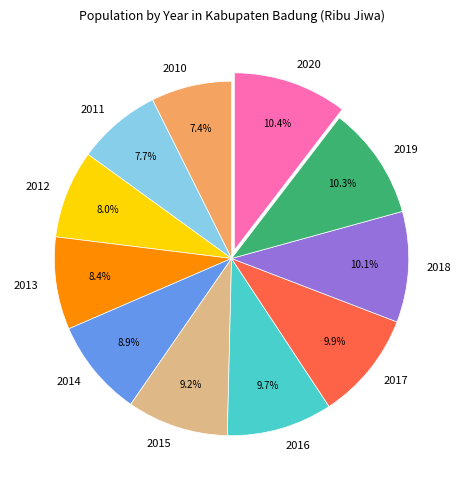

To the nearest percent, what is the difference between the largest and smallest slice percentages?

3%